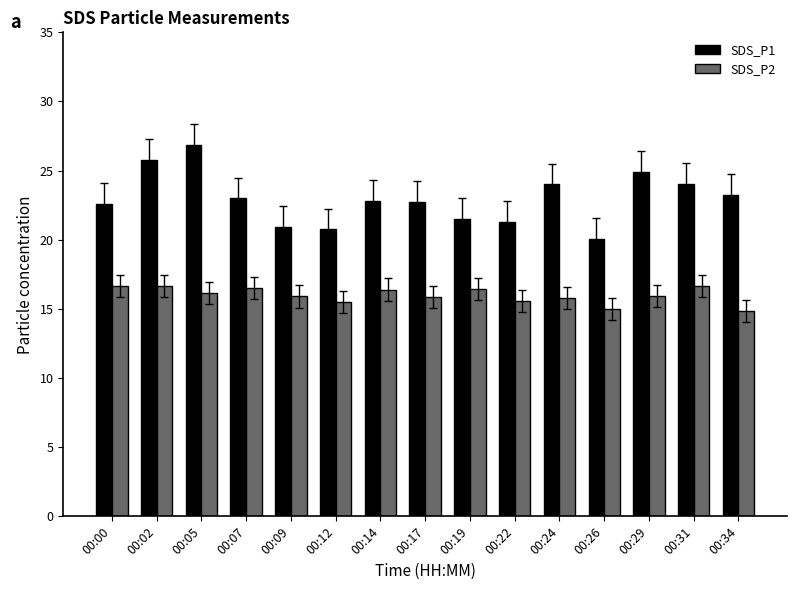

How many groups of bars are there?

15